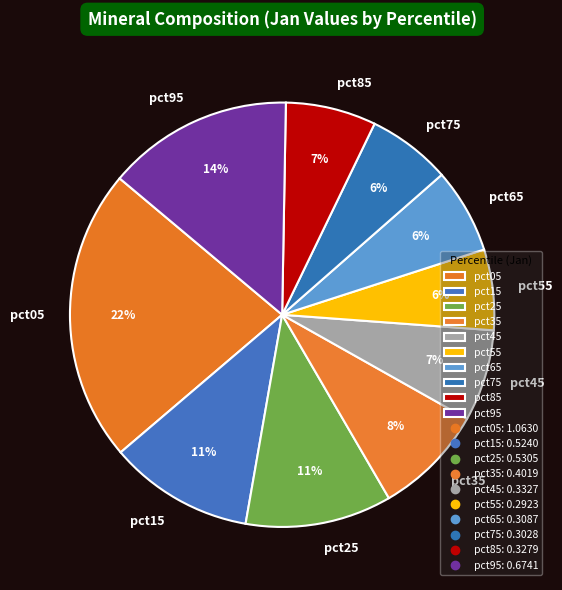

Count the number of slices in the pie.

10